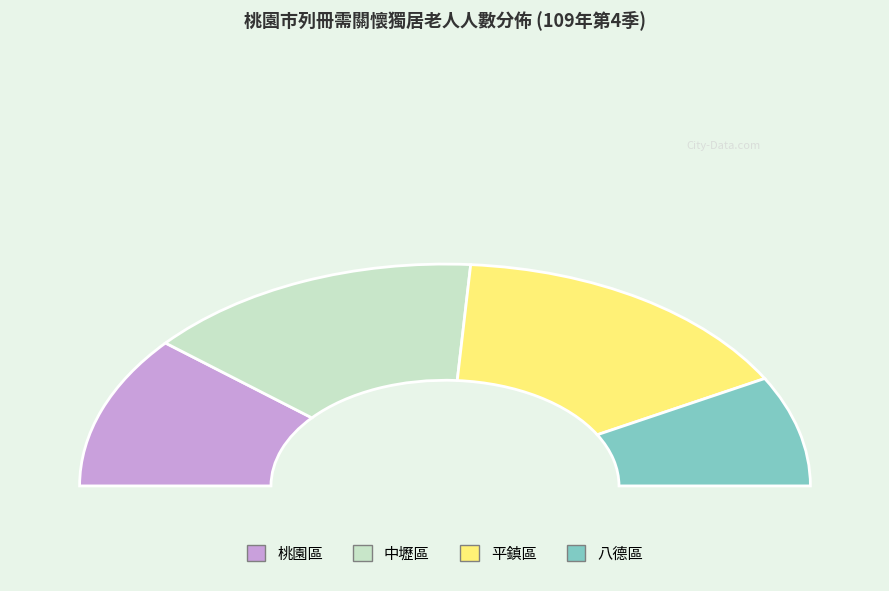

Between 平鎮區 and 桃園區, which is larger?

平鎮區